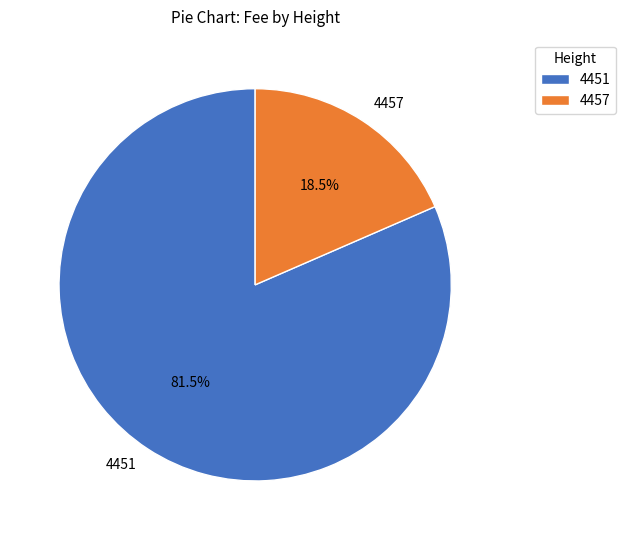

To the nearest percent, what is the difference between the 4457 and 4451 slice percentages?

63%